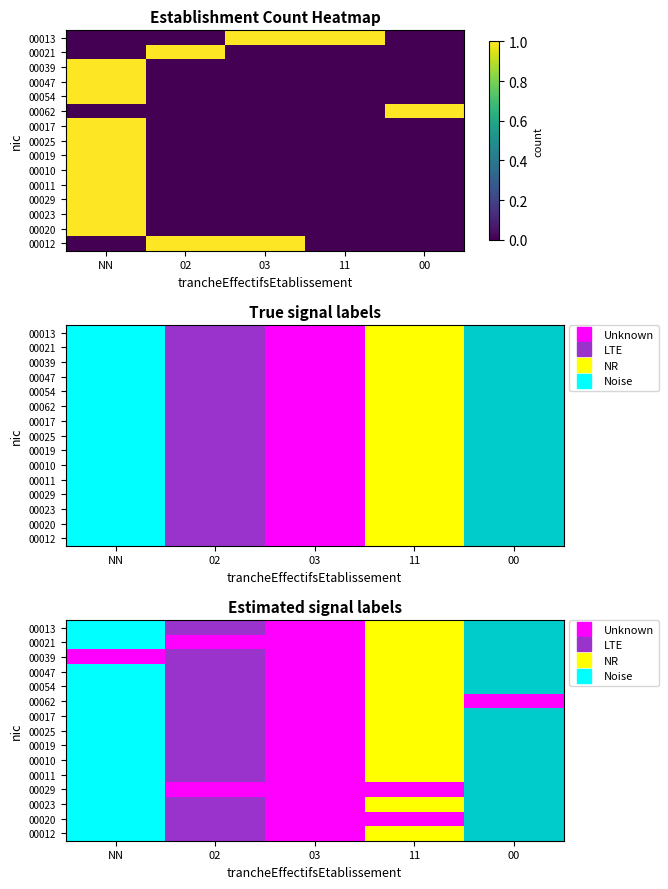

Reading left to right, what are all the values shown in this chart?

00013: NN=0	02=0	03=1	11=1	00=0
00021: NN=0	02=1	03=0	11=0	00=0
00039: NN=1	02=0	03=0	11=0	00=0
00047: NN=1	02=0	03=0	11=0	00=0
00054: NN=1	02=0	03=0	11=0	00=0
00062: NN=0	02=0	03=0	11=0	00=1
00017: NN=1	02=0	03=0	11=0	00=0
00025: NN=1	02=0	03=0	11=0	00=0
00019: NN=1	02=0	03=0	11=0	00=0
00010: NN=1	02=0	03=0	11=0	00=0
00011: NN=1	02=0	03=0	11=0	00=0
00029: NN=1	02=0	03=0	11=0	00=0
00023: NN=1	02=0	03=0	11=0	00=0
00020: NN=1	02=0	03=0	11=0	00=0
00012: NN=0	02=1	03=1	11=0	00=0